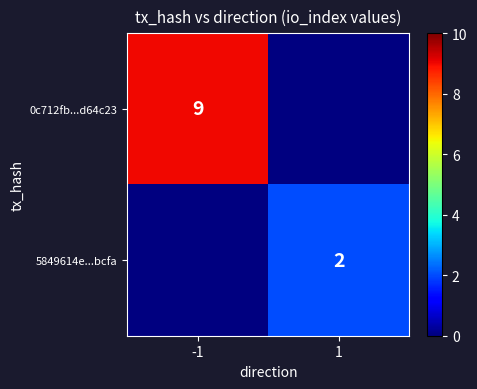

Is the value of 0c712fb...d64c23 at -1 greater than the value of 5849614e...bcfa at 1?

Yes